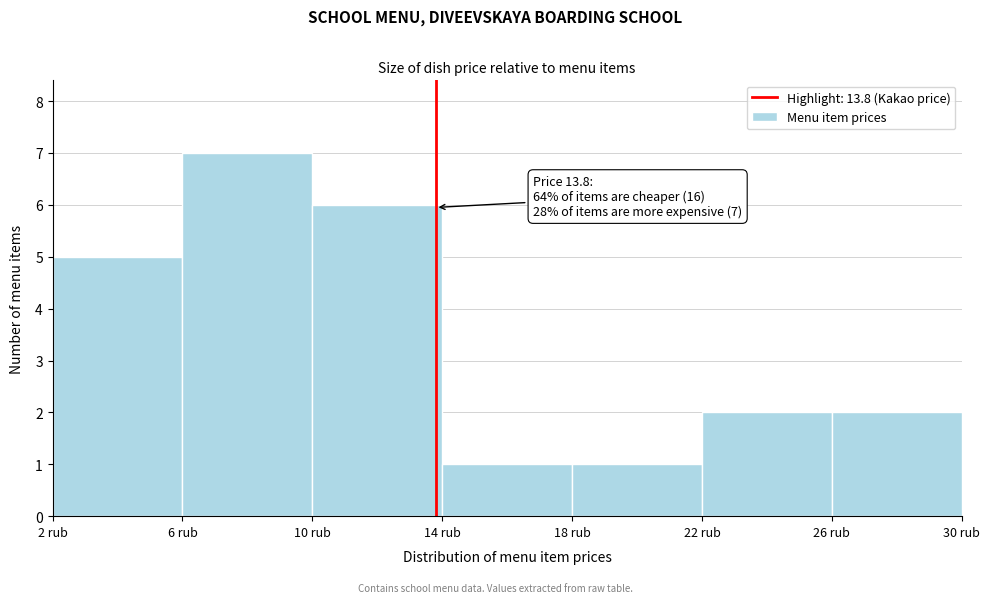

Over which range of the x-axis is the bar tallest?

6 to 10